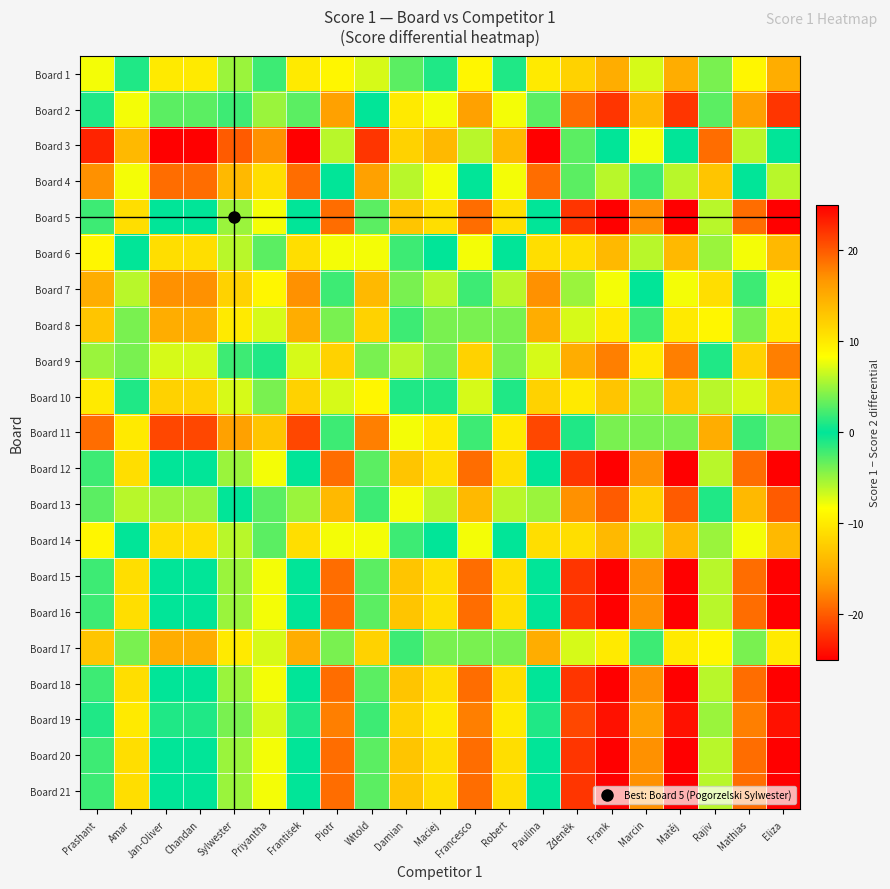

Rank the series at Prashant from highest to lowest value.

Board 5, Board 12, Board 15, Board 16, Board 18, Board 20, Board 21, Board 19, Board 2, Board 13, Board 9, Board 1, Board 6, Board 14, Board 10, Board 8, Board 17, Board 7, Board 4, Board 11, Board 3